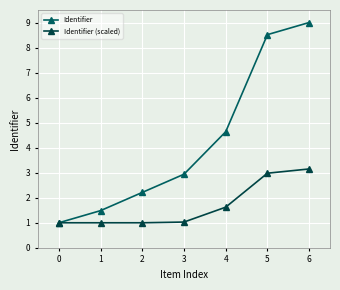

At 1, list the series in order from smallest to largest.

Identifier (scaled), Identifier